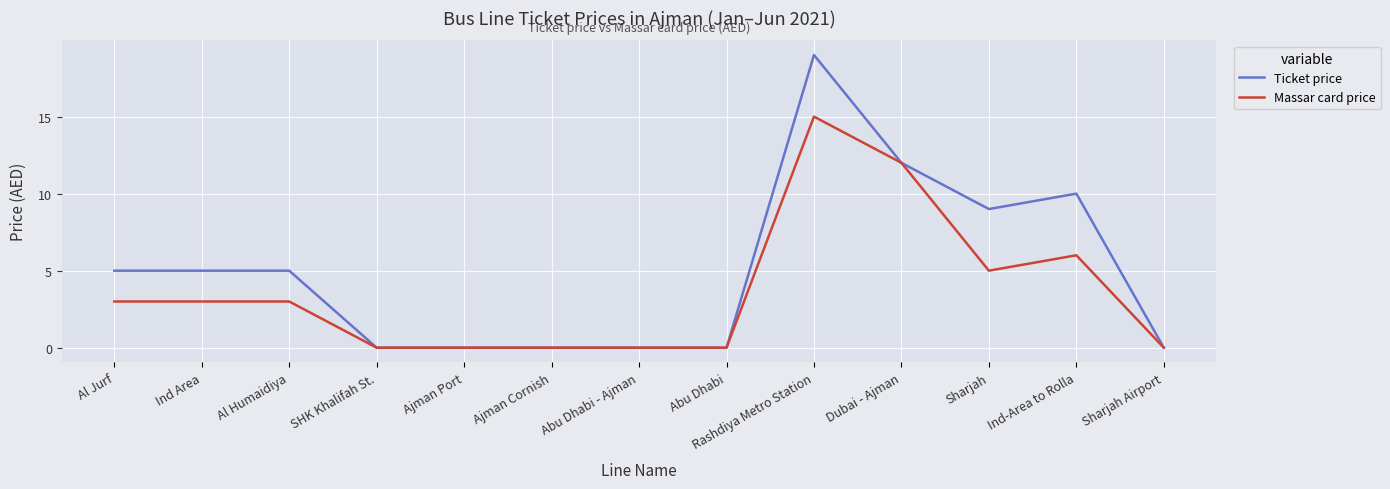

Reading left to right, transcribe all the data shown in this chart.

Ticket price: Al Jurf=5	Ind Area=5	Al Humaidiya=5	SHK Khalifah St.=0	Ajman Port=0	Ajman Cornish=0	Abu Dhabi - Ajman=0	Abu Dhabi=0	Rashdiya Metro Station=19	Dubai - Ajman=12	Sharjah=9	Ind-Area to Rolla=10	Sharjah Airport=0
Massar card price: Al Jurf=3	Ind Area=3	Al Humaidiya=3	SHK Khalifah St.=0	Ajman Port=0	Ajman Cornish=0	Abu Dhabi - Ajman=0	Abu Dhabi=0	Rashdiya Metro Station=15	Dubai - Ajman=12	Sharjah=5	Ind-Area to Rolla=6	Sharjah Airport=0